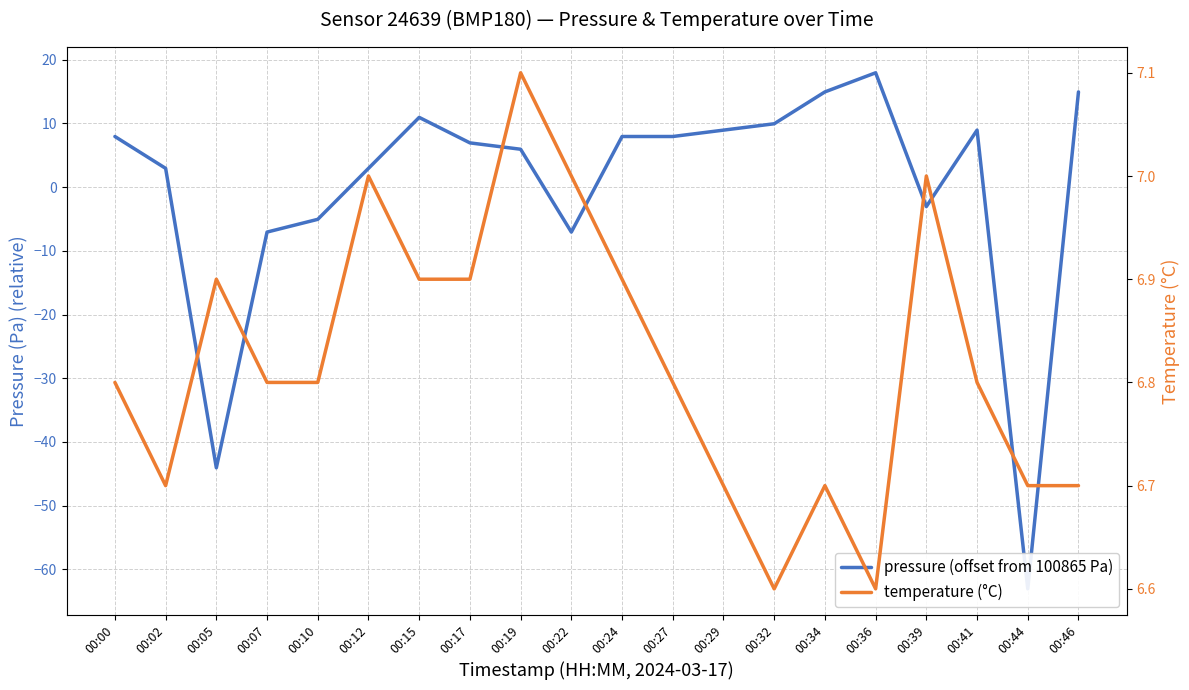

What is the total value across all series at 00:10?

1.7